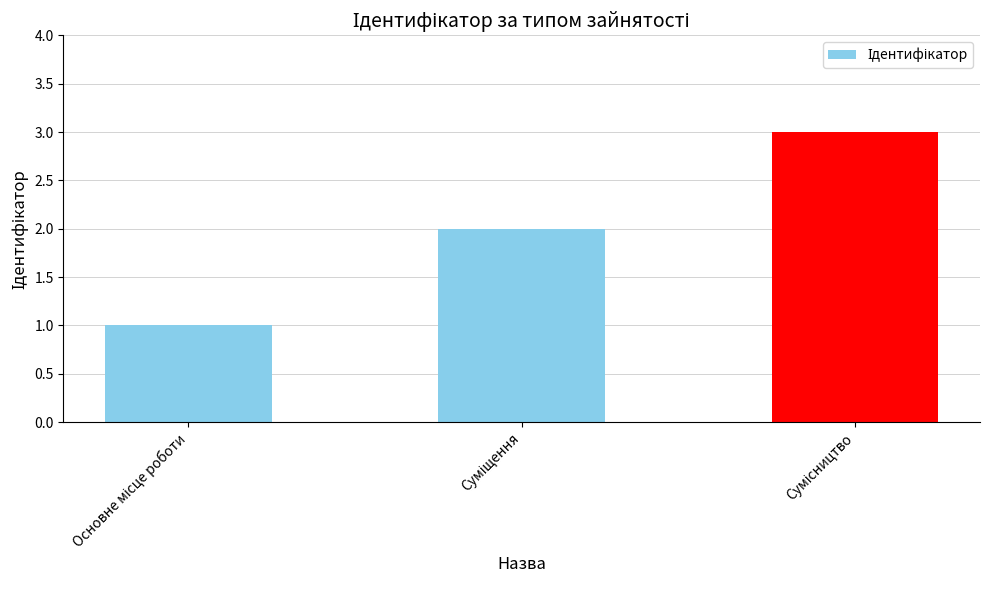

What is the maximum value shown in the chart?

3